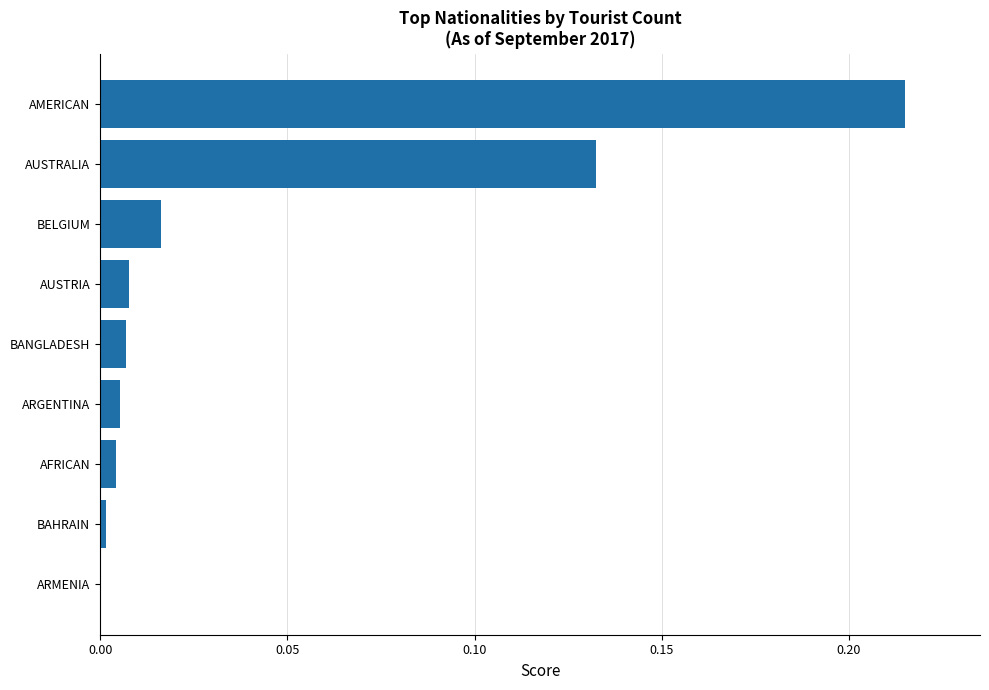

Are the bars grouped side by side (vs. stacked)?

No